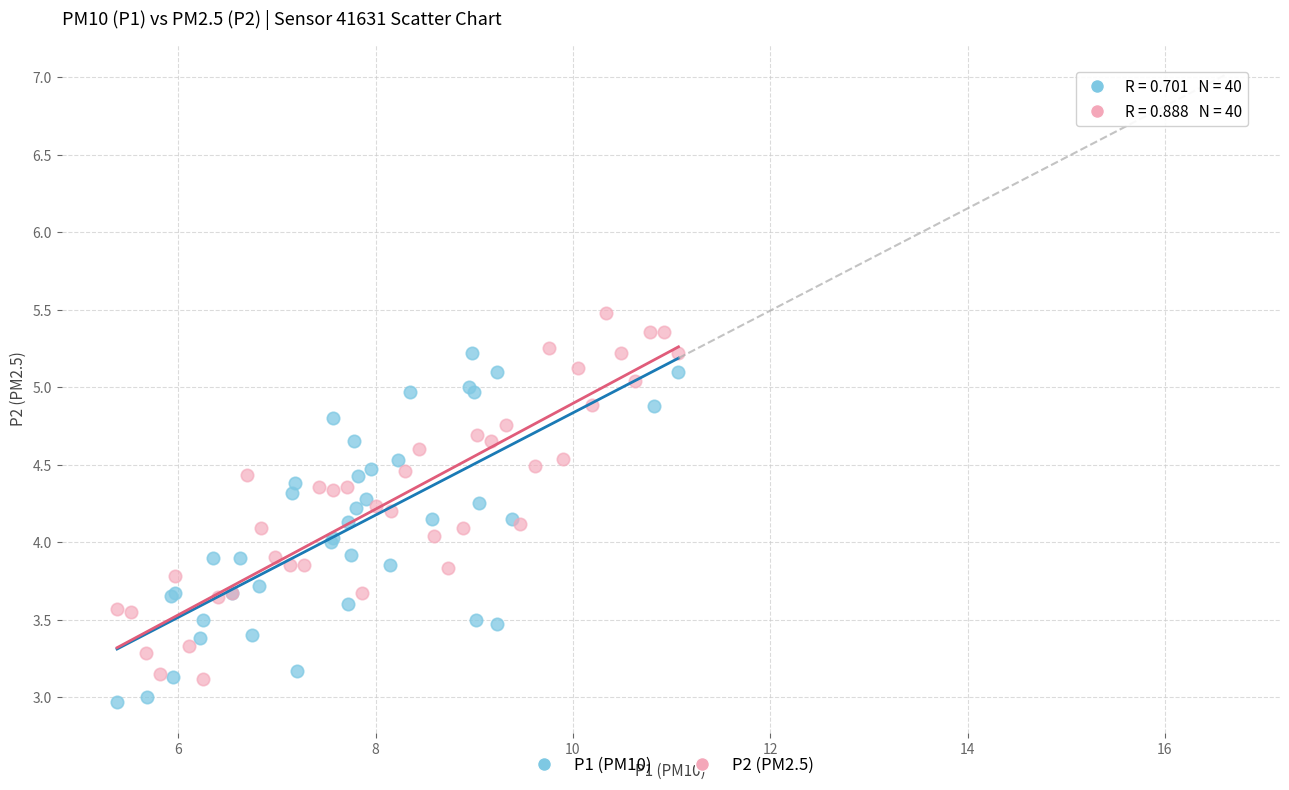

Which series reaches the maximum Y coordinate?

P2 (PM2.5)